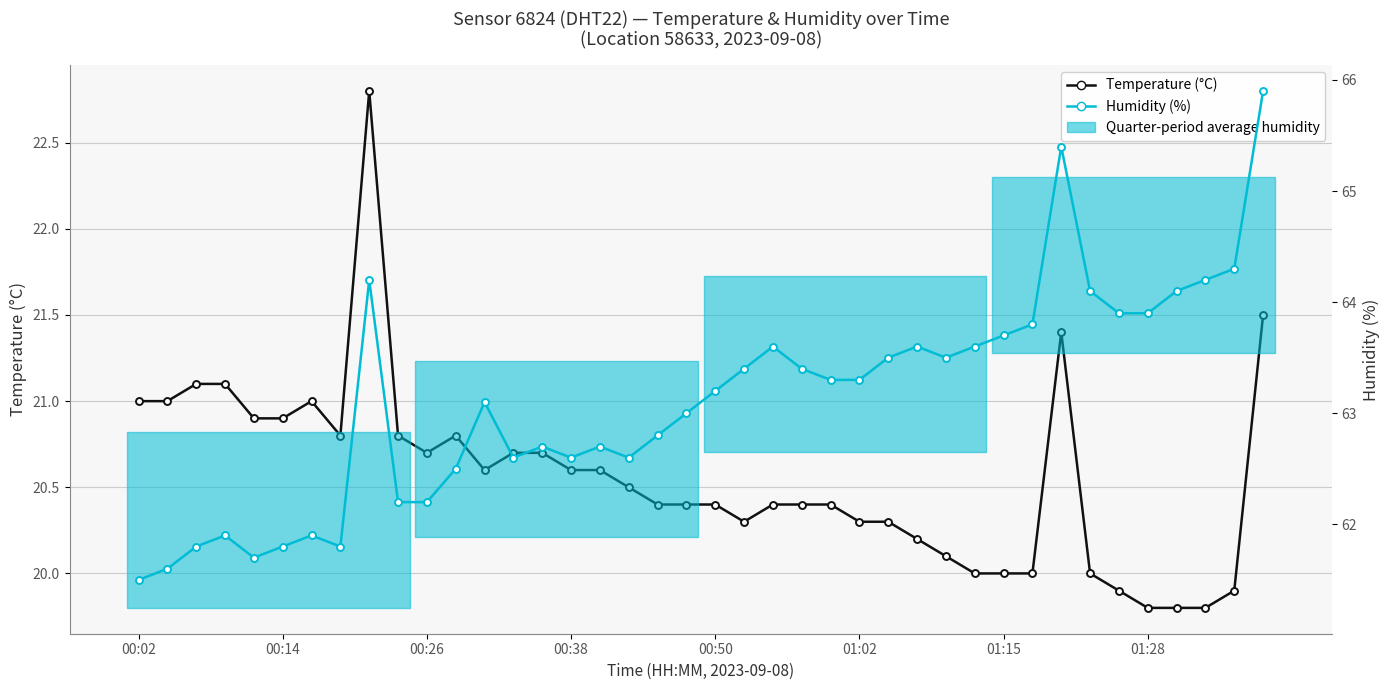

Where is Temperature (°C) nearest to the value 21?

00:02